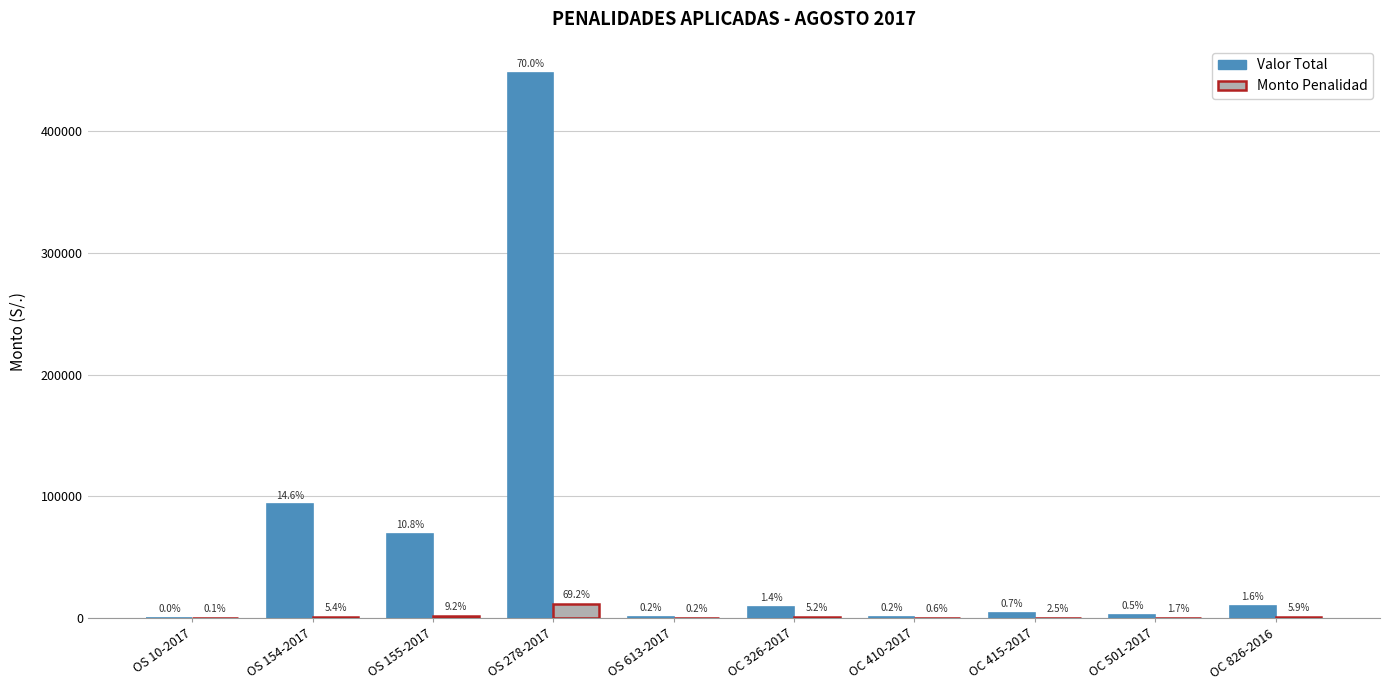

Where does the Valor Total series first go above 9000?

OS 154-2017